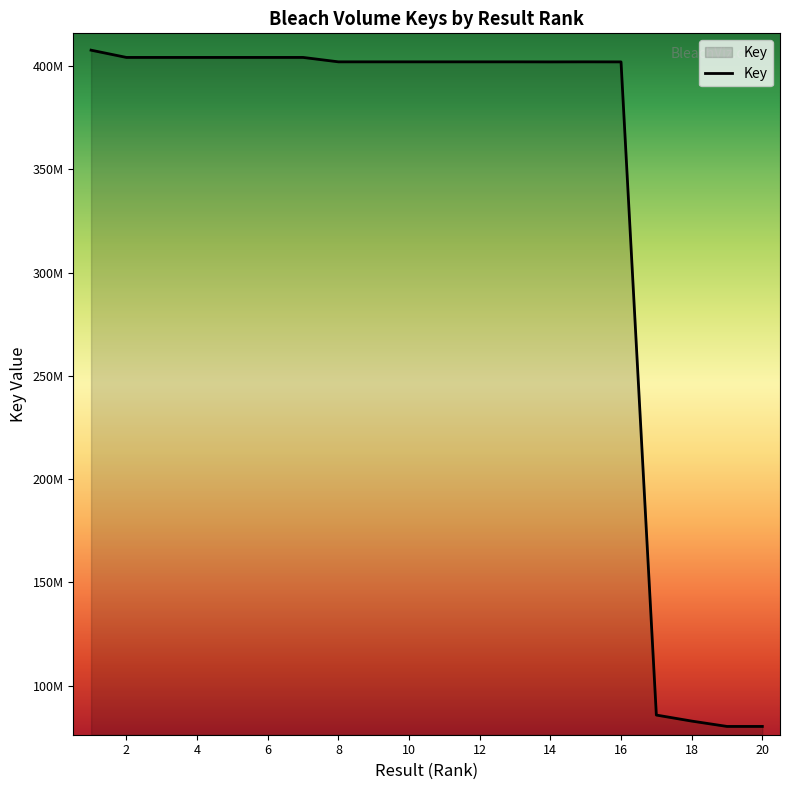

What is the value of the 9th point from the left?

402004546